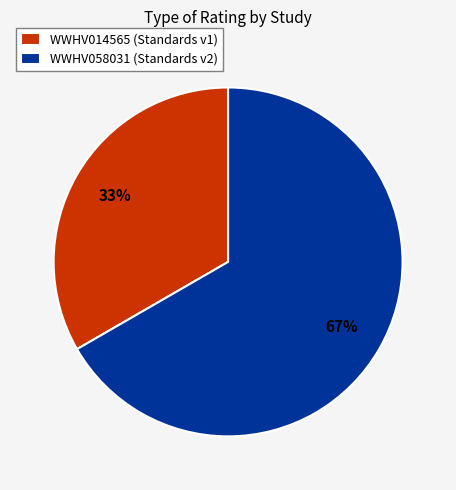

Count the number of slices in the pie.

2